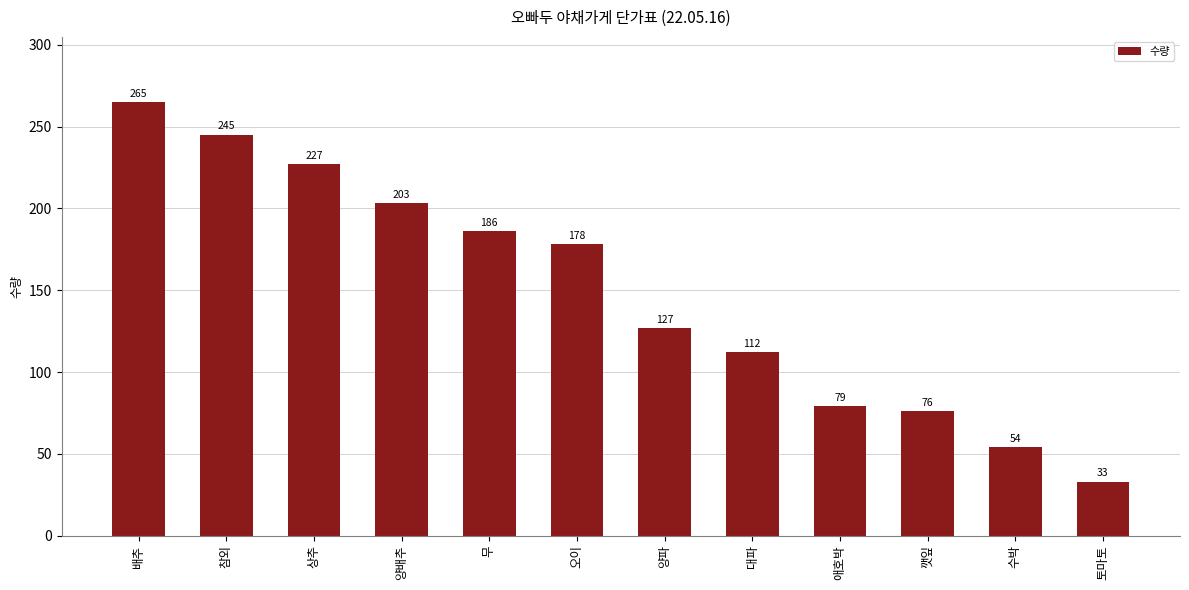

Is it true that the value at 대파 is 189?

False